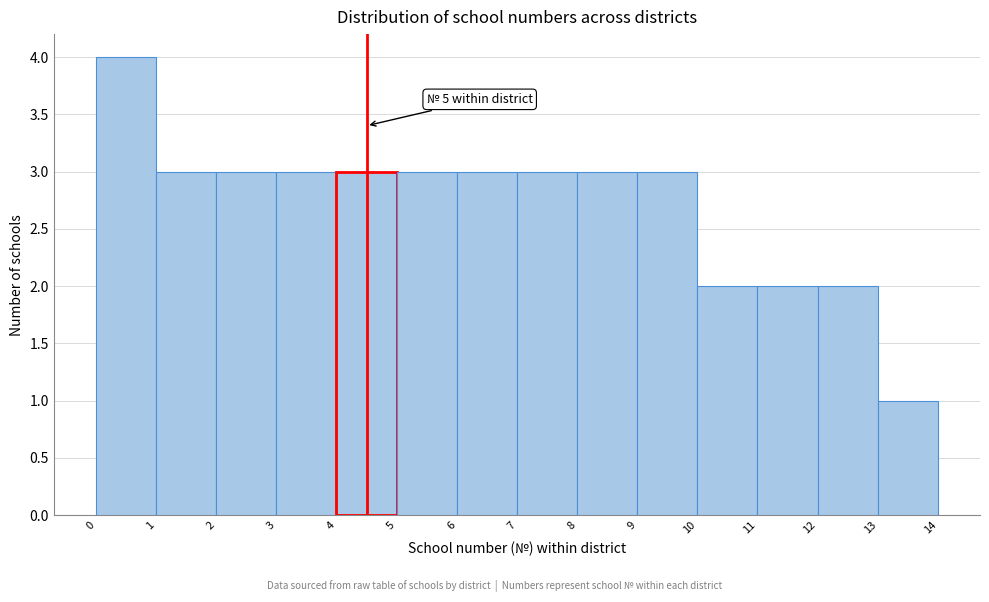

Reading right to left, transcribe all the data shown in this chart.

1	2	2	2	3	3	3	3	3	3	3	3	3	4